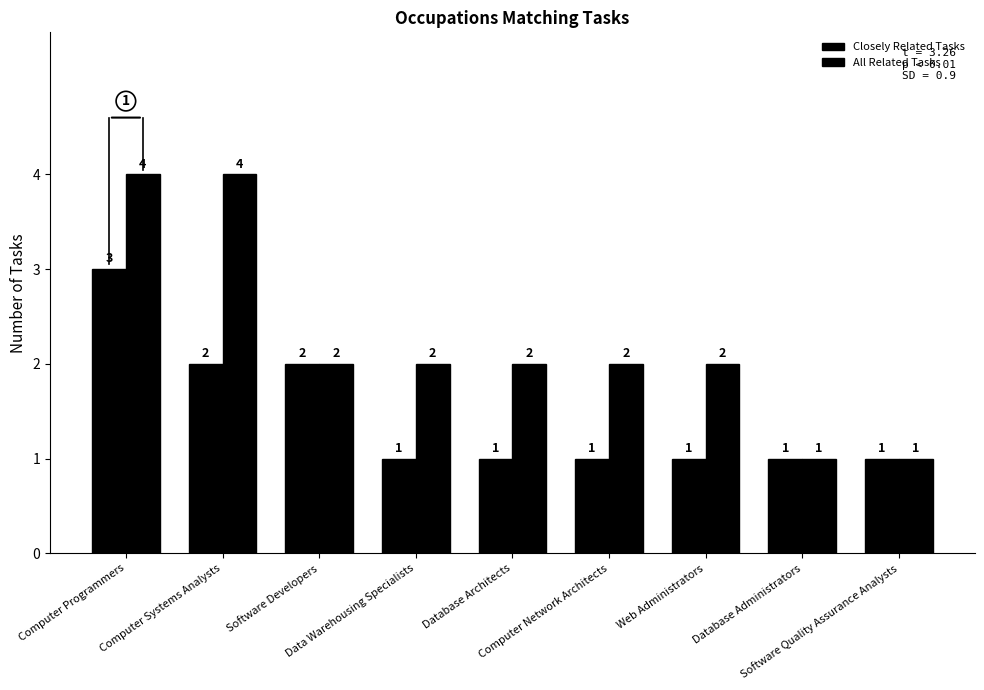

Does the chart contain any negative values?

No